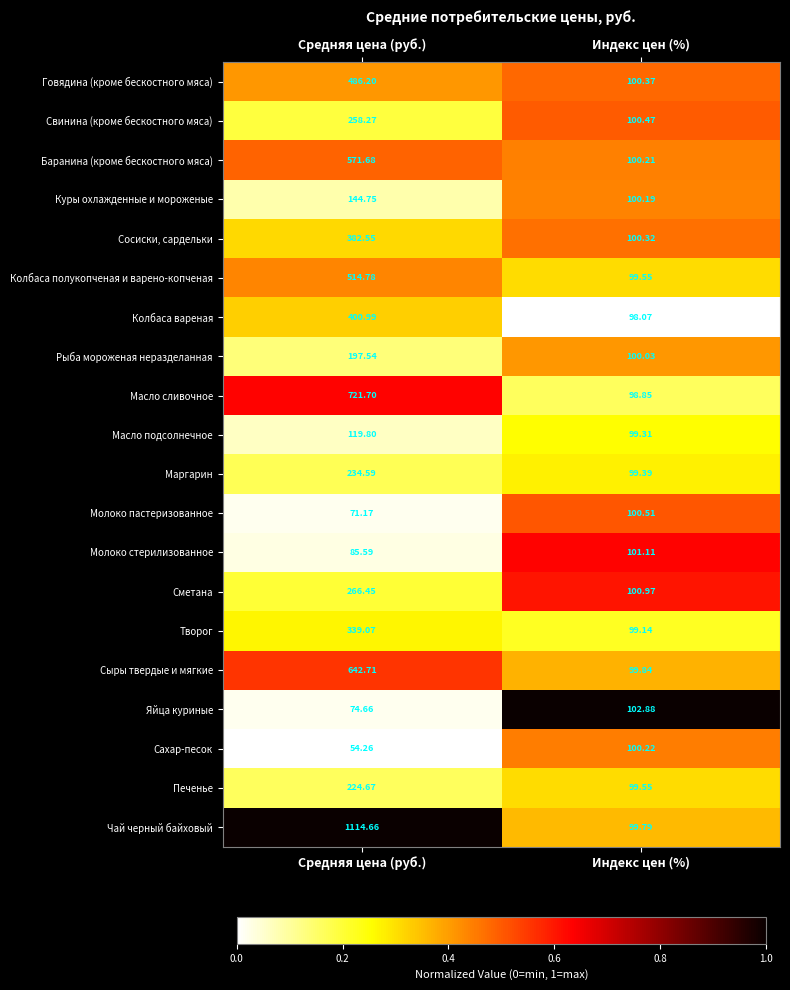

Where does the Сахар-песок series first go above 100?

Индекс цен (%)